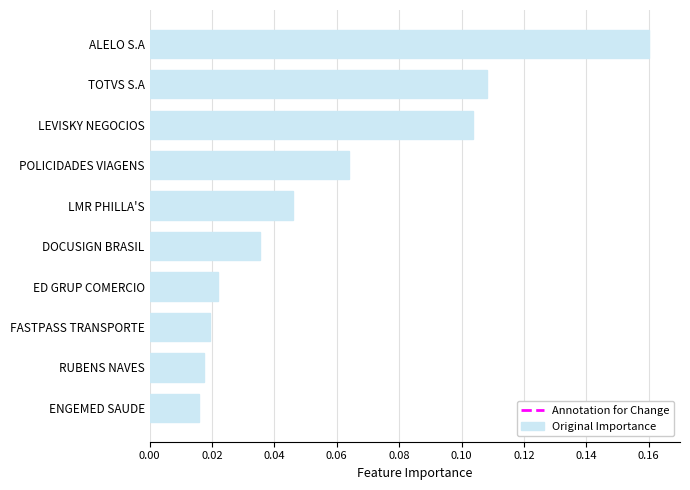

What is the label of the 8th bar from the bottom?

LEVISKY NEGOCIOS